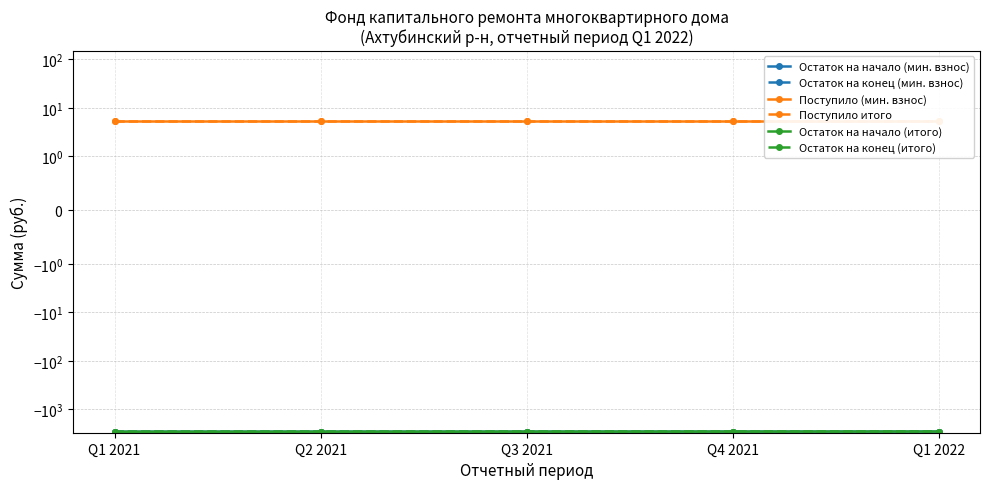

Rank the series by their maximum value, from lowest to highest.

Остаток на начало (мин. взнос), Остаток на начало (итого), Остаток на конец (мин. взнос), Остаток на конец (итого), Поступило (мин. взнос), Поступило итого